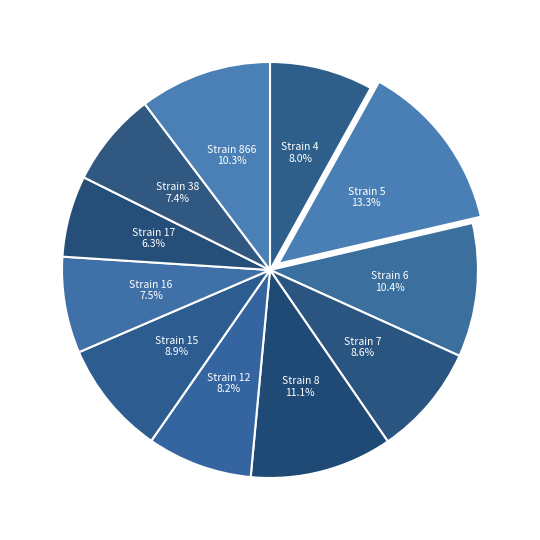

Between Strain 16 and Strain 12, which is larger?

Strain 12